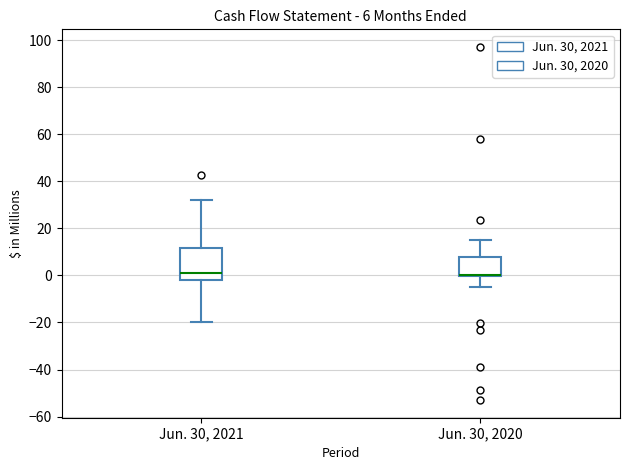

Comparing the boxes themselves (not the whiskers), which one is the tallest?

Jun. 30, 2021